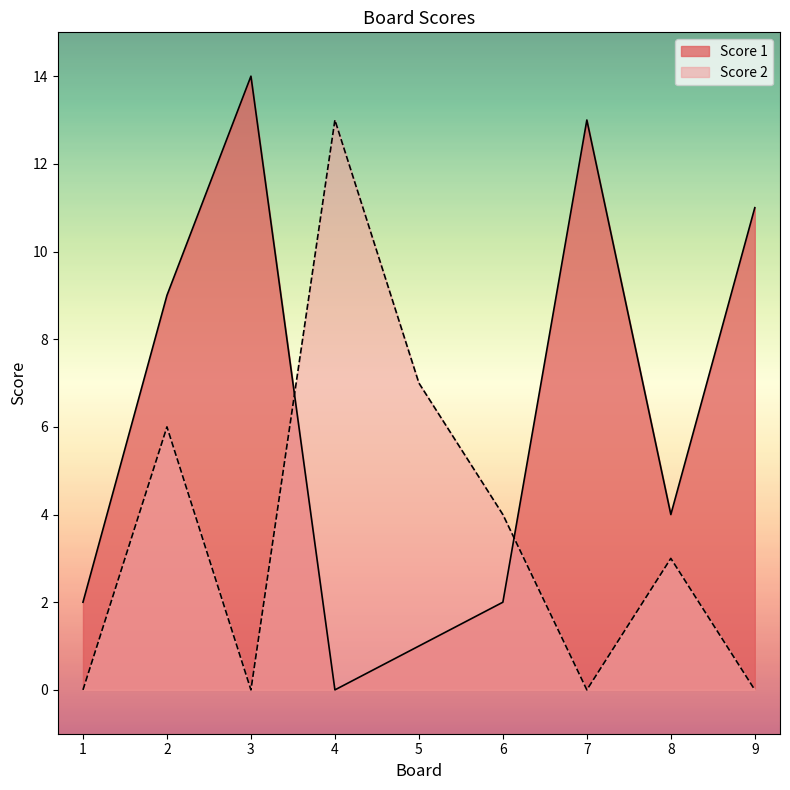

Rank the categories by Score 2 value from highest to lowest.

4, 5, 2, 6, 8, 1, 3, 7, 9